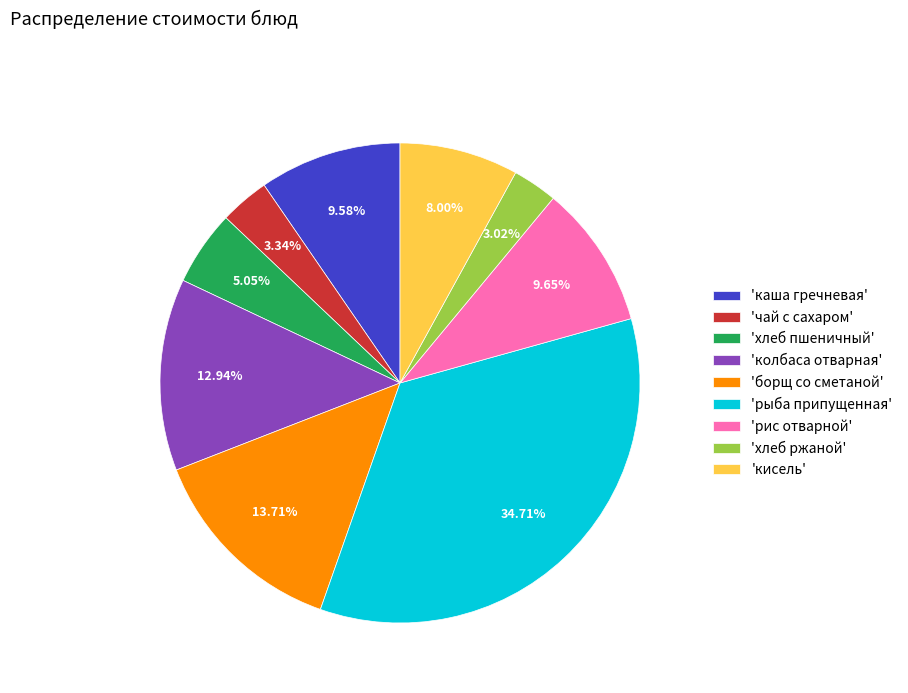

Combined, do 'борщ со сметаной' and 'кисель' account for over 50%?

No